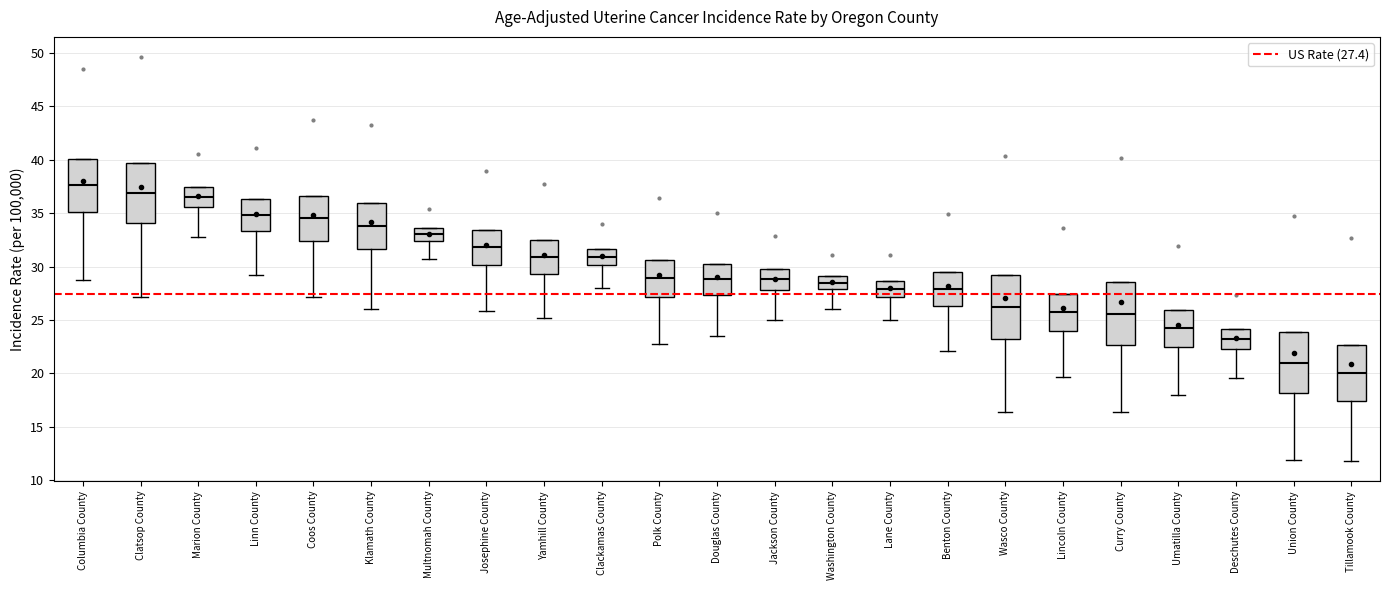

Reading left to right, transcribe this box plot: for each box, give where its median line is, the range the box spans, and where its two whiskers end, as read against the y-axis. The values are not printed on the chart, so give them approximately, as read against the axis.

Columbia County: median 37.5, box 35.0 to 40.0, whiskers 28.5 to 40.0
Clatsop County: median 37.0, box 34.0 to 39.5, whiskers 27.0 to 39.5
Marion County: median 36.5, box 35.5 to 37.5, whiskers 33.0 to 37.5
Linn County: median 35.0, box 33.5 to 36.5, whiskers 29.0 to 36.5
Coos County: median 34.5, box 32.5 to 36.5, whiskers 27.0 to 36.5
Klamath County: median 34.0, box 31.5 to 36.0, whiskers 26.0 to 36.0
Multnomah County: median 33.0, box 32.5 to 33.5, whiskers 30.5 to 33.5
Josephine County: median 32.0, box 30.0 to 33.5, whiskers 26.0 to 33.5
Yamhill County: median 31.0, box 29.5 to 32.5, whiskers 25.0 to 32.5
Clackamas County: median 31.0, box 30.0 to 31.5, whiskers 28.0 to 31.5
Polk County: median 29.0, box 27.0 to 30.5, whiskers 22.5 to 30.5
Douglas County: median 29.0, box 27.5 to 30.0, whiskers 23.5 to 30.0
Jackson County: median 29.0, box 28.0 to 30.0, whiskers 25.0 to 30.0
Washington County: median 28.5, box 28.0 to 29.0, whiskers 26.0 to 29.0
Lane County: median 28.0, box 27.0 to 28.5, whiskers 25.0 to 28.5
Benton County: median 28.0, box 26.5 to 29.5, whiskers 22.0 to 29.5
Wasco County: median 26.0, box 23.0 to 29.0, whiskers 16.5 to 29.0
Lincoln County: median 25.5, box 24.0 to 27.5, whiskers 19.5 to 27.5
Curry County: median 25.5, box 22.5 to 28.5, whiskers 16.5 to 28.5
Umatilla County: median 24.0, box 22.5 to 26.0, whiskers 18.0 to 26.0
Deschutes County: median 23.0, box 22.0 to 24.0, whiskers 19.5 to 24.0
Union County: median 21.0, box 18.0 to 24.0, whiskers 12.0 to 24.0
Tillamook County: median 20.0, box 17.5 to 22.5, whiskers 12.0 to 22.5